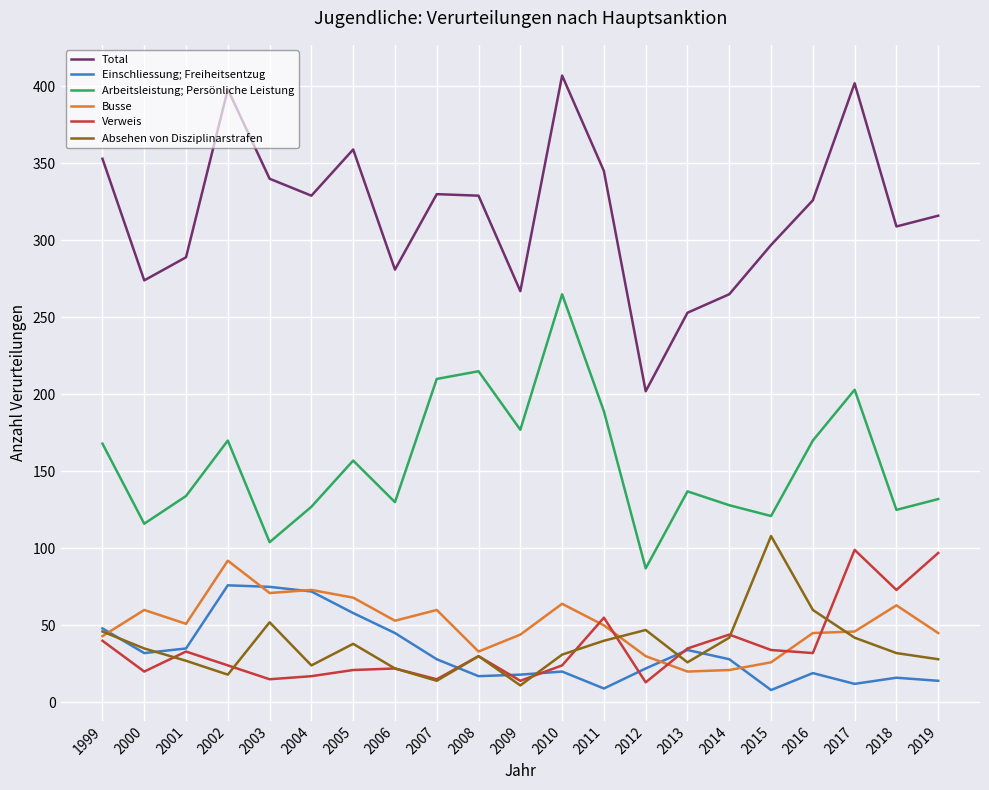

What is the difference between the maximum and minimum values in the Einschliessung; Freiheitsentzug series?

68